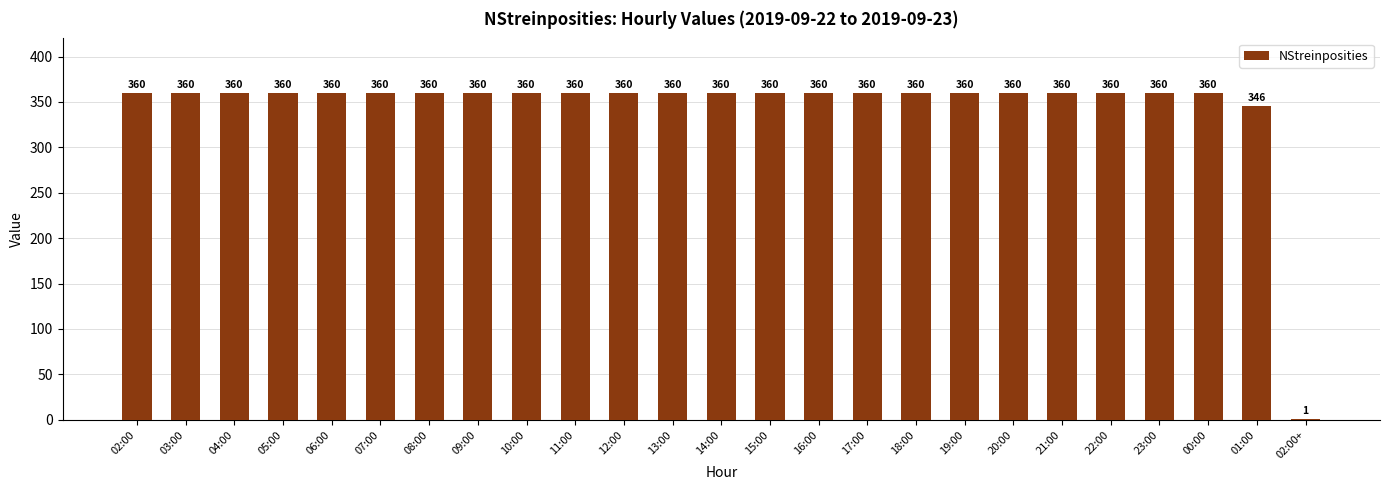

What is the approximate value at 19:00, to the nearest 5?

360